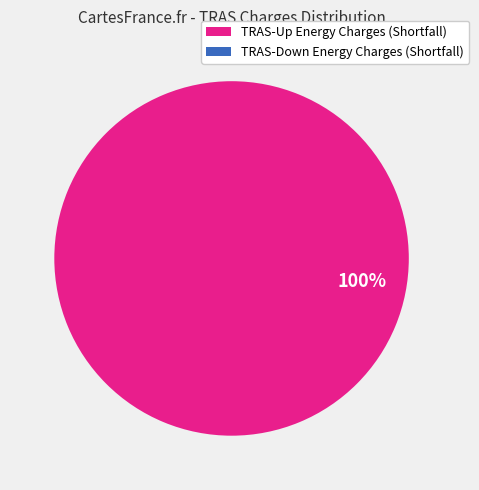

What is the total percentage of TRAS-Up Energy Charges (Shortfall) and TRAS-Down Energy Charges (Shortfall)?

100.0%